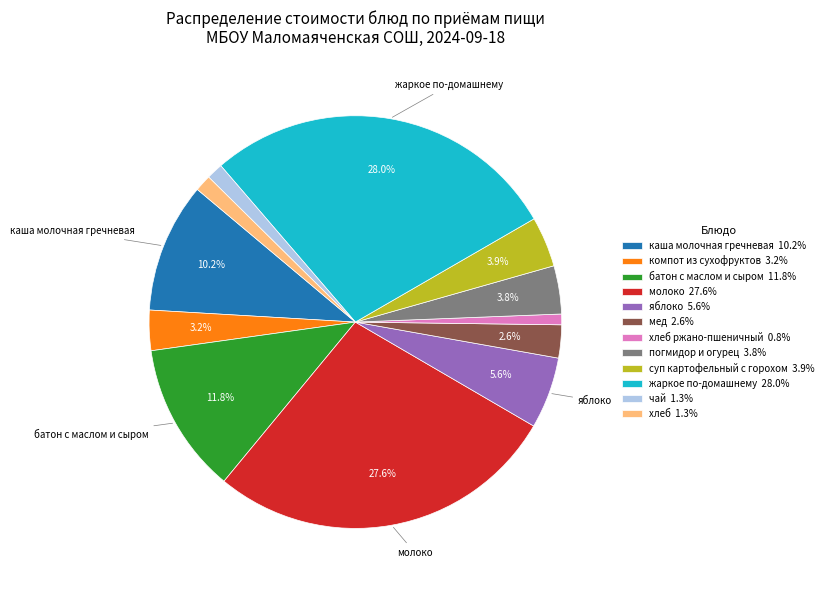

Is there any slice that represents more than half of the pie?

No